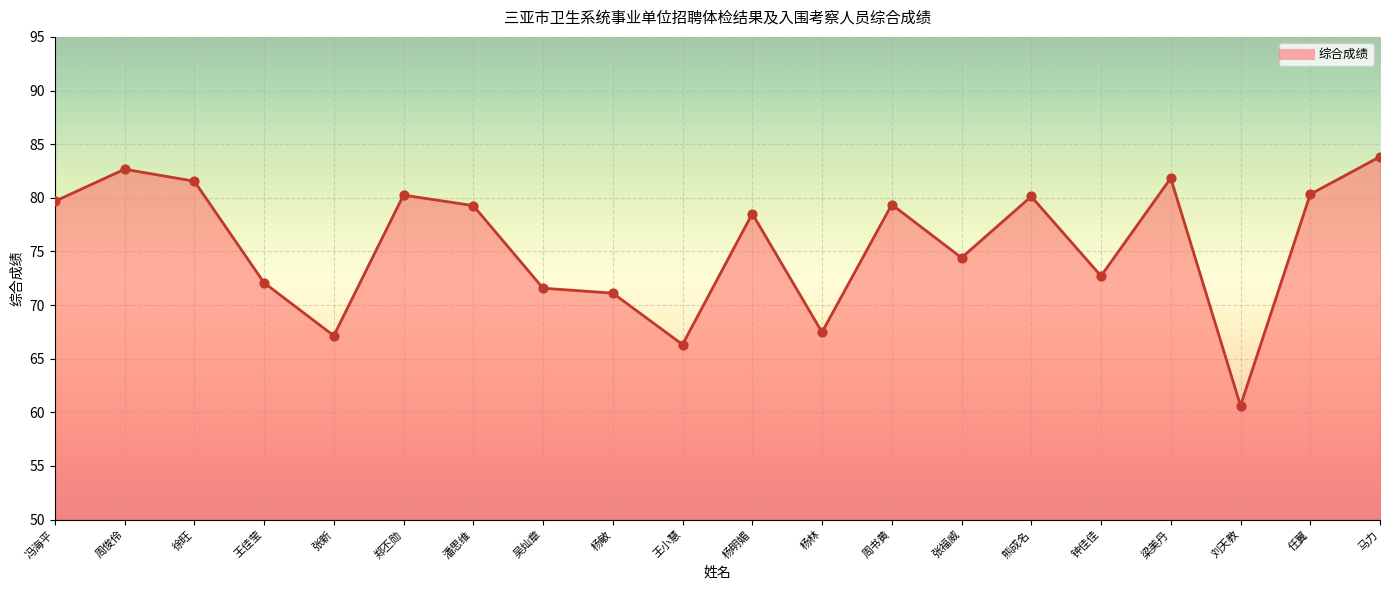

Between 张福威 and 吴灿章, which is larger?

张福威